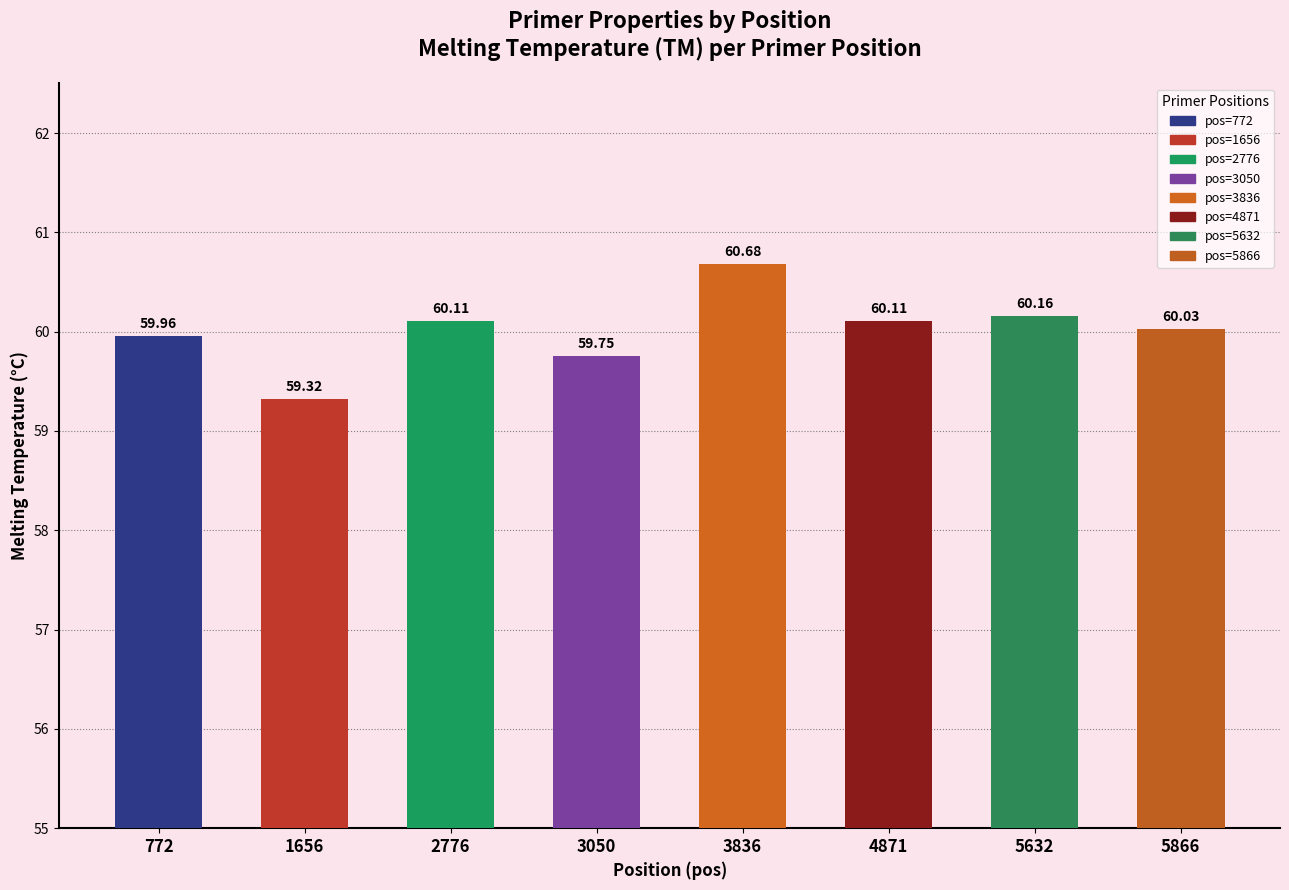

What is the difference between the values at 4871 and 1656?

0.8